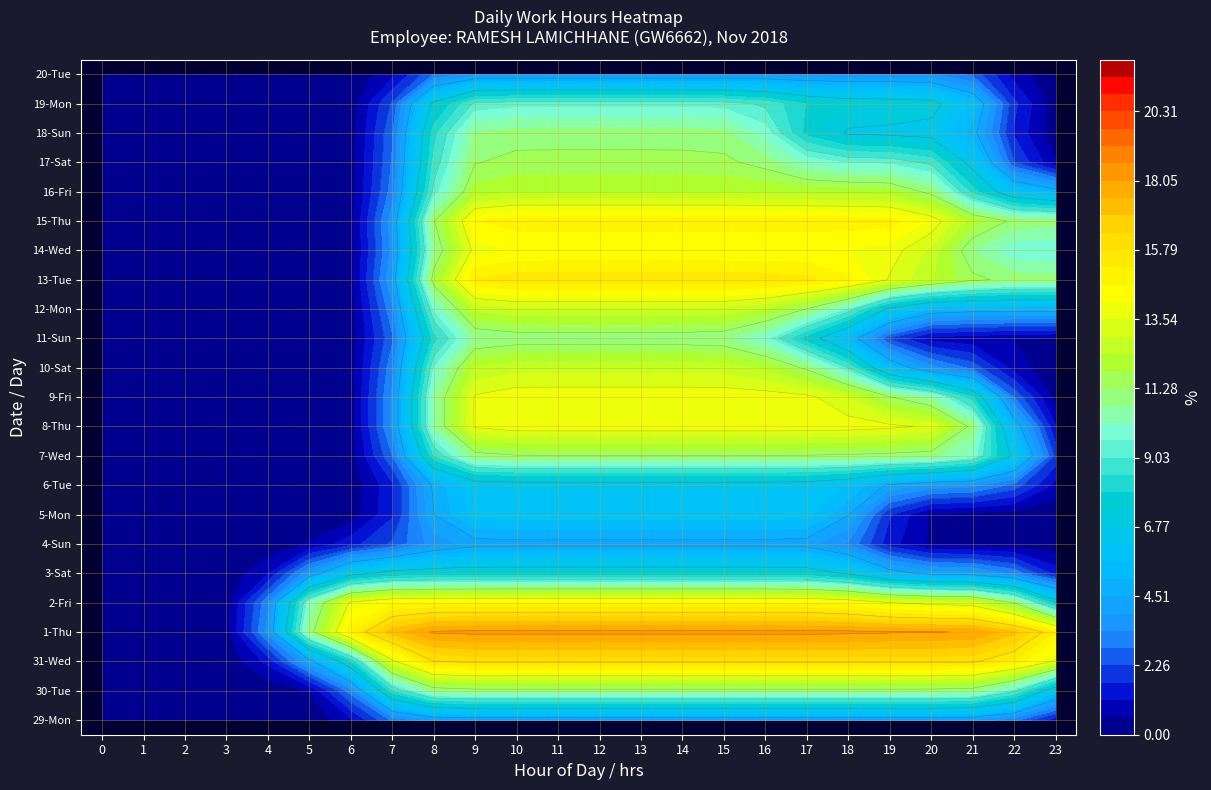

The 16-Fri series shows 12.1 at 17. True or false?

False